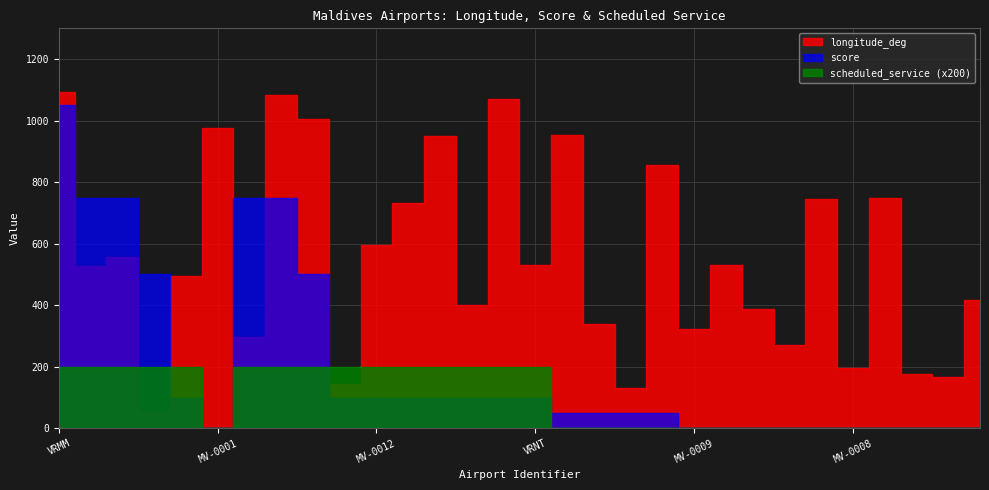

Where does the score series first go above 100?

VRMM